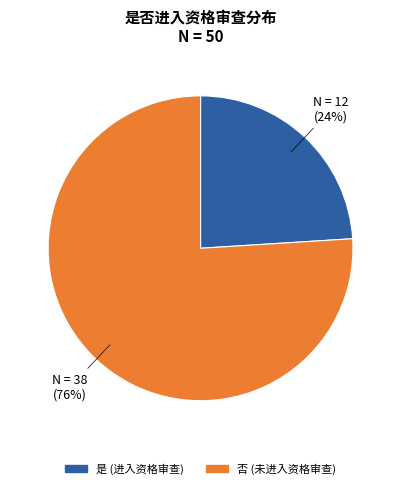

Combined, do 否 and 是 account for over 50%?

Yes